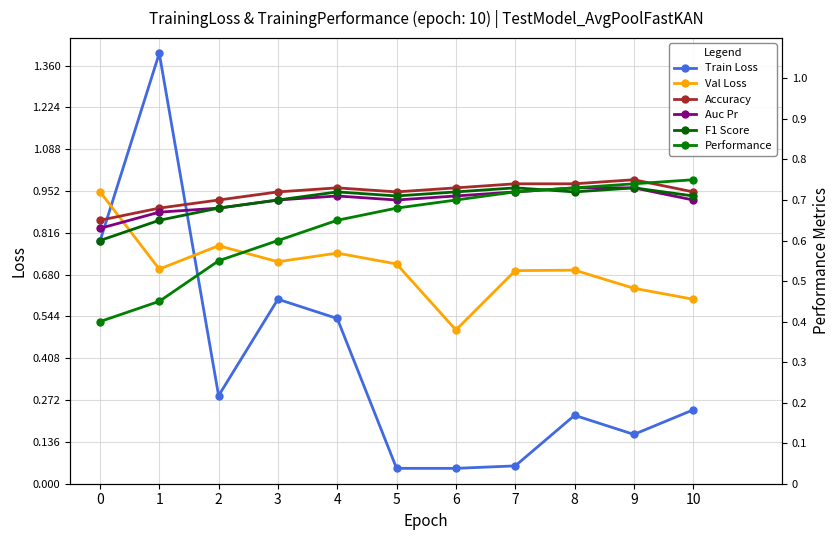

Count the Performance values in the range 0 to 1.

11